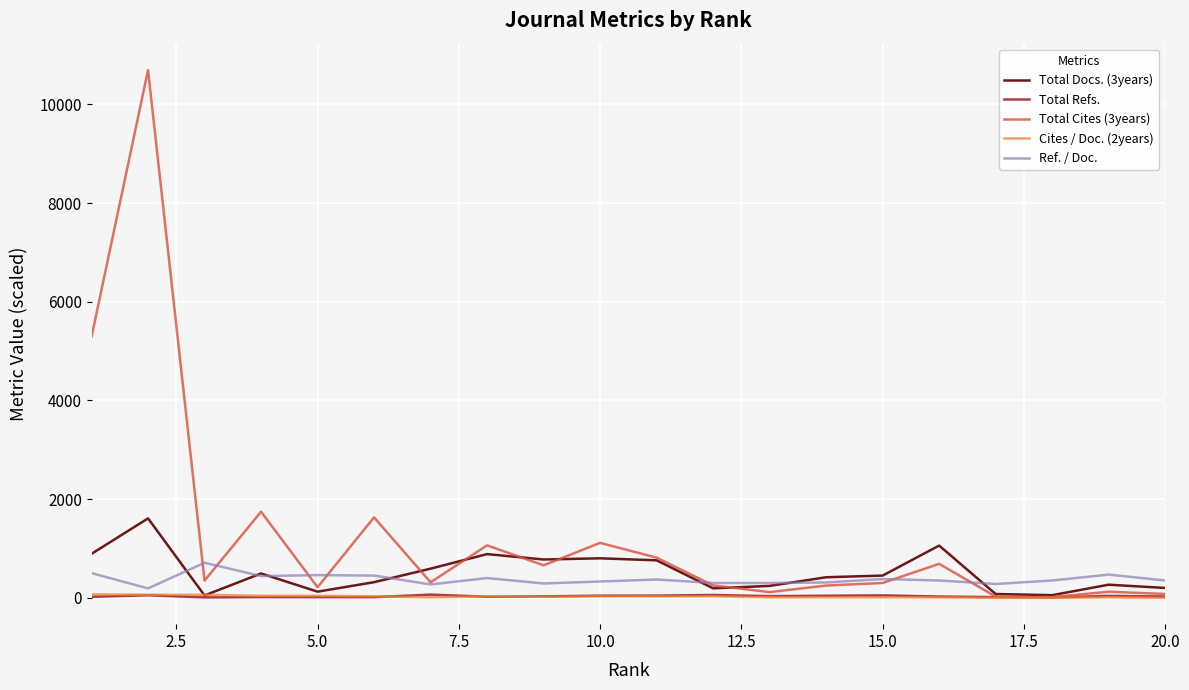

Which series has the largest range (max minus min)?

Total Cites (3years)